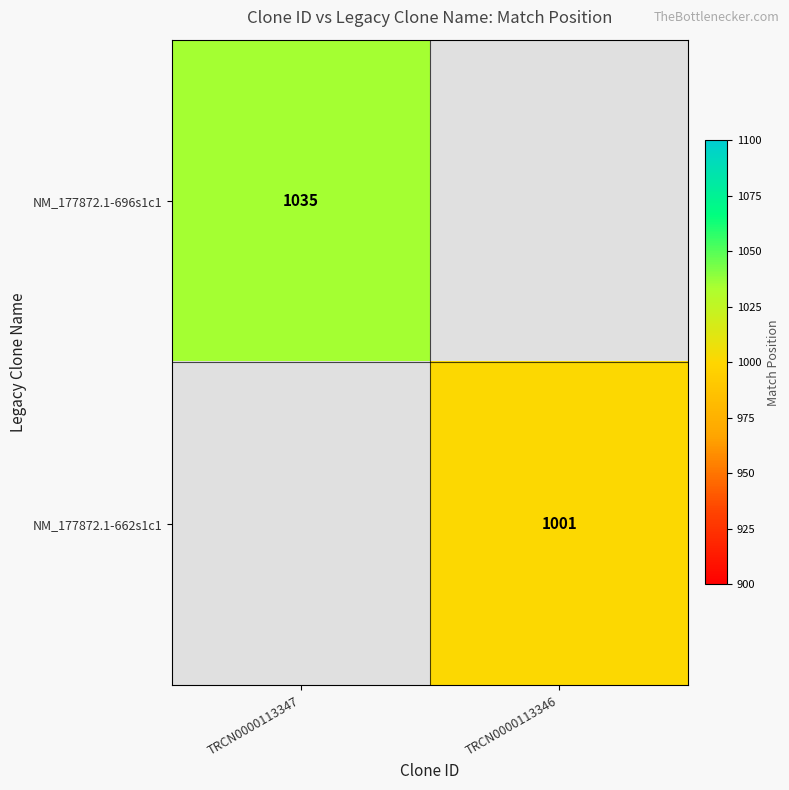

Is it true that NM_177872.1-696s1c1 equals 1035 at TRCN0000113347?

True